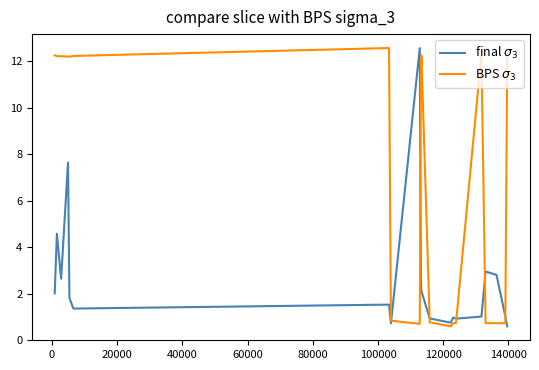

True or false: BPS $\sigma_3$ and final $\sigma_3$ intersect in this chart.

True